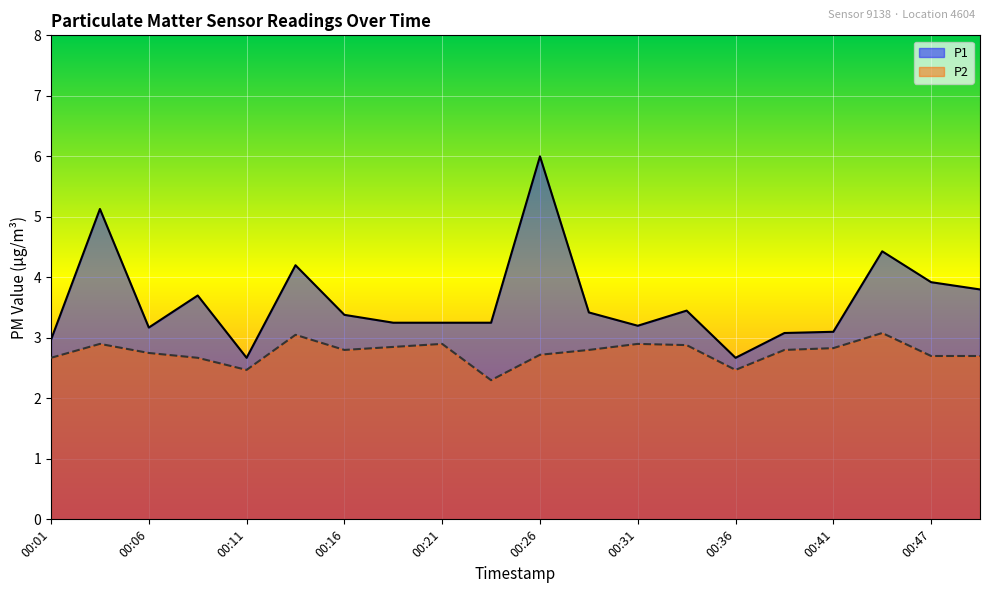

True or false: P1 has a value of 3.0 at 00:01.

True